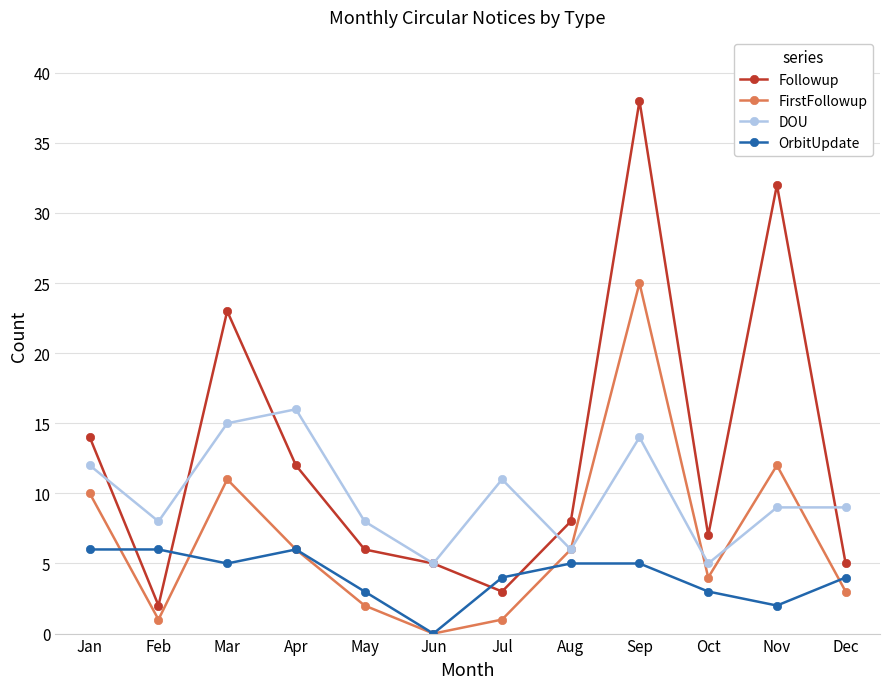

Reading left to right, what are all the values shown in this chart?

Followup: 14	2	23	12	6	5	3	8	38	7	32	5
FirstFollowup: 10	1	11	6	2	0	1	6	25	4	12	3
DOU: 12	8	15	16	8	5	11	6	14	5	9	9
OrbitUpdate: 6	6	5	6	3	0	4	5	5	3	2	4